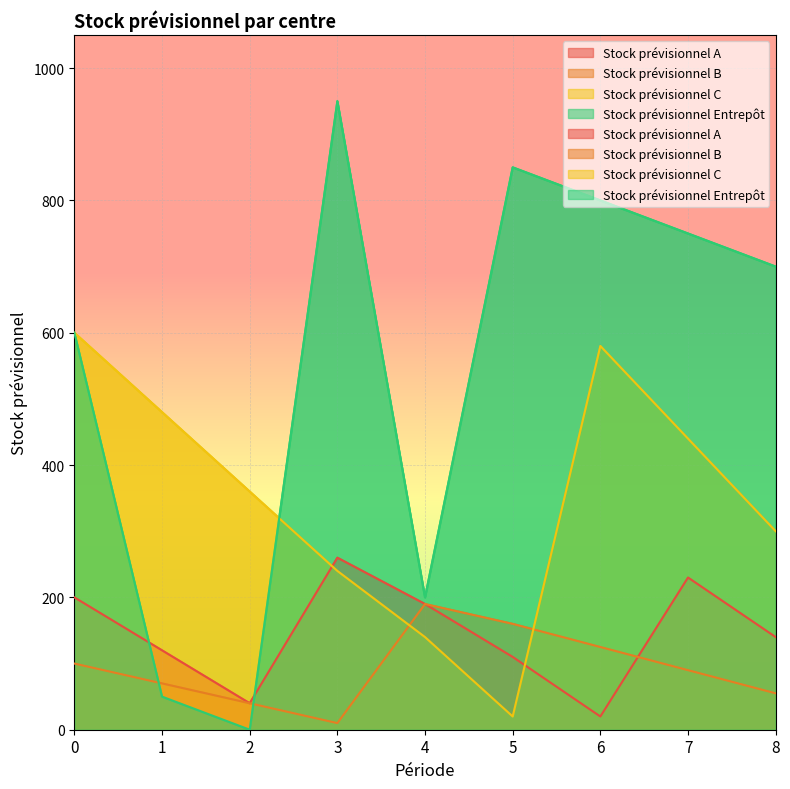

How many interior local peaks does the Stock prévisionnel B series have?

1